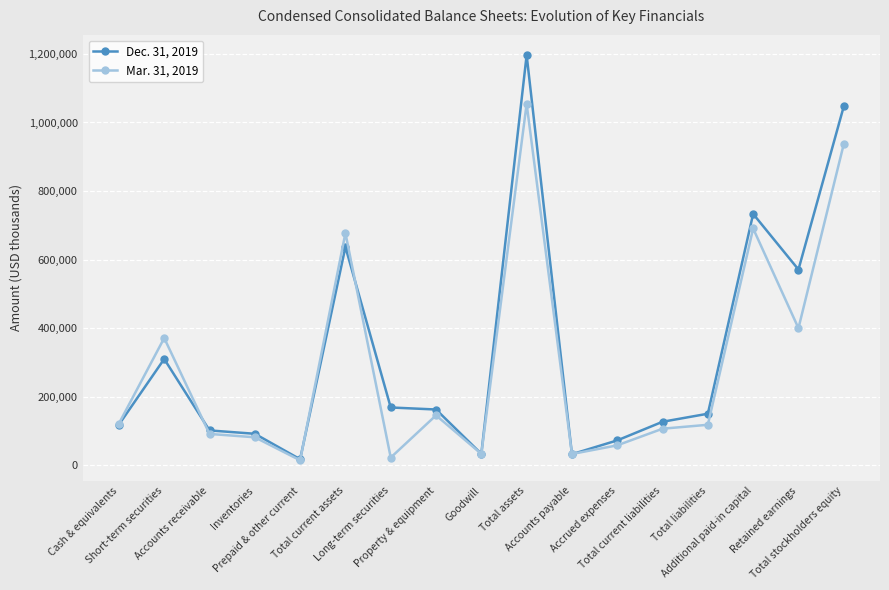

List the series in order of their peak value, lowest first.

Mar. 31, 2019, Dec. 31, 2019